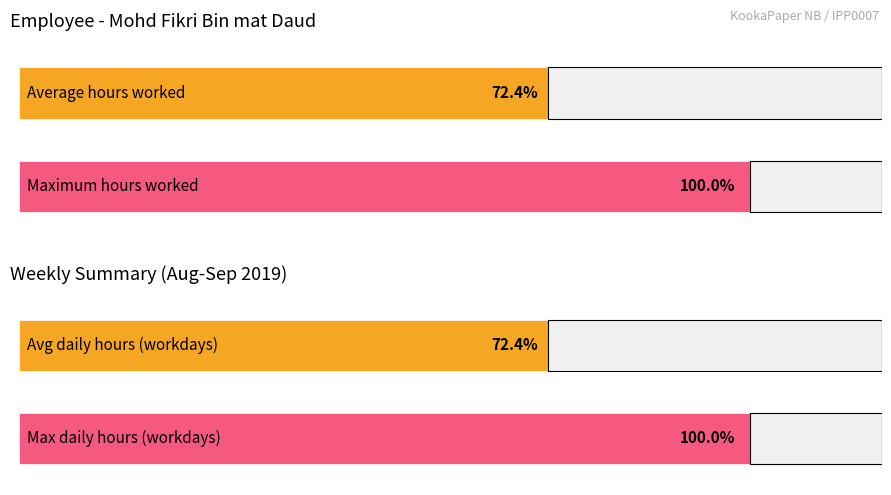

Are the bars grouped side by side (vs. stacked)?

Yes